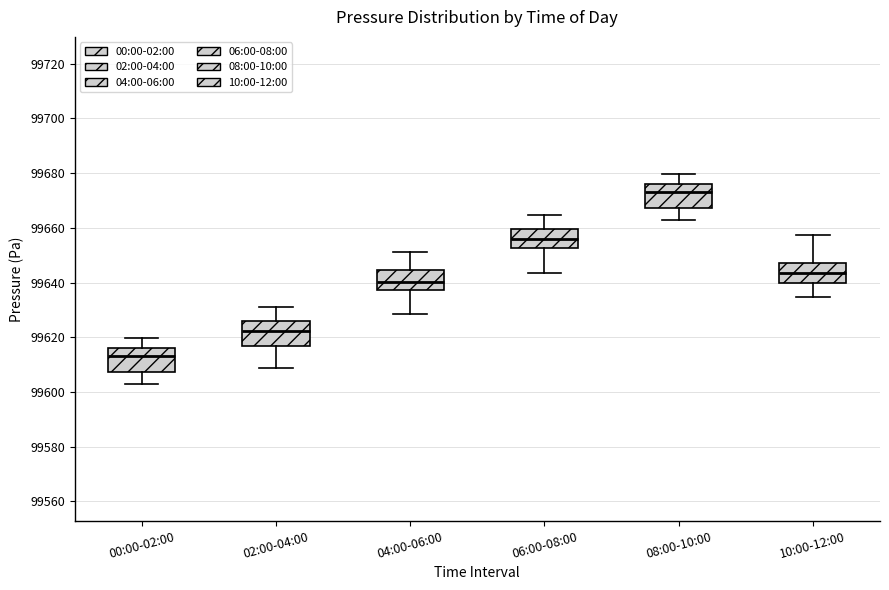

Reading left to right, read every box against the y-axis: the position of its median line, the range the box covers, and the ends of its whiskers. The values are not printed on the chart, so give them approximately, as read against the axis.

00:00-02:00: median 99612, box 99608 to 99616, whiskers 99602 to 99620
02:00-04:00: median 99622, box 99616 to 99626, whiskers 99608 to 99632
04:00-06:00: median 99640, box 99638 to 99644, whiskers 99628 to 99652
06:00-08:00: median 99656, box 99652 to 99660, whiskers 99644 to 99664
08:00-10:00: median 99672, box 99668 to 99676, whiskers 99662 to 99680
10:00-12:00: median 99644, box 99640 to 99648, whiskers 99634 to 99658